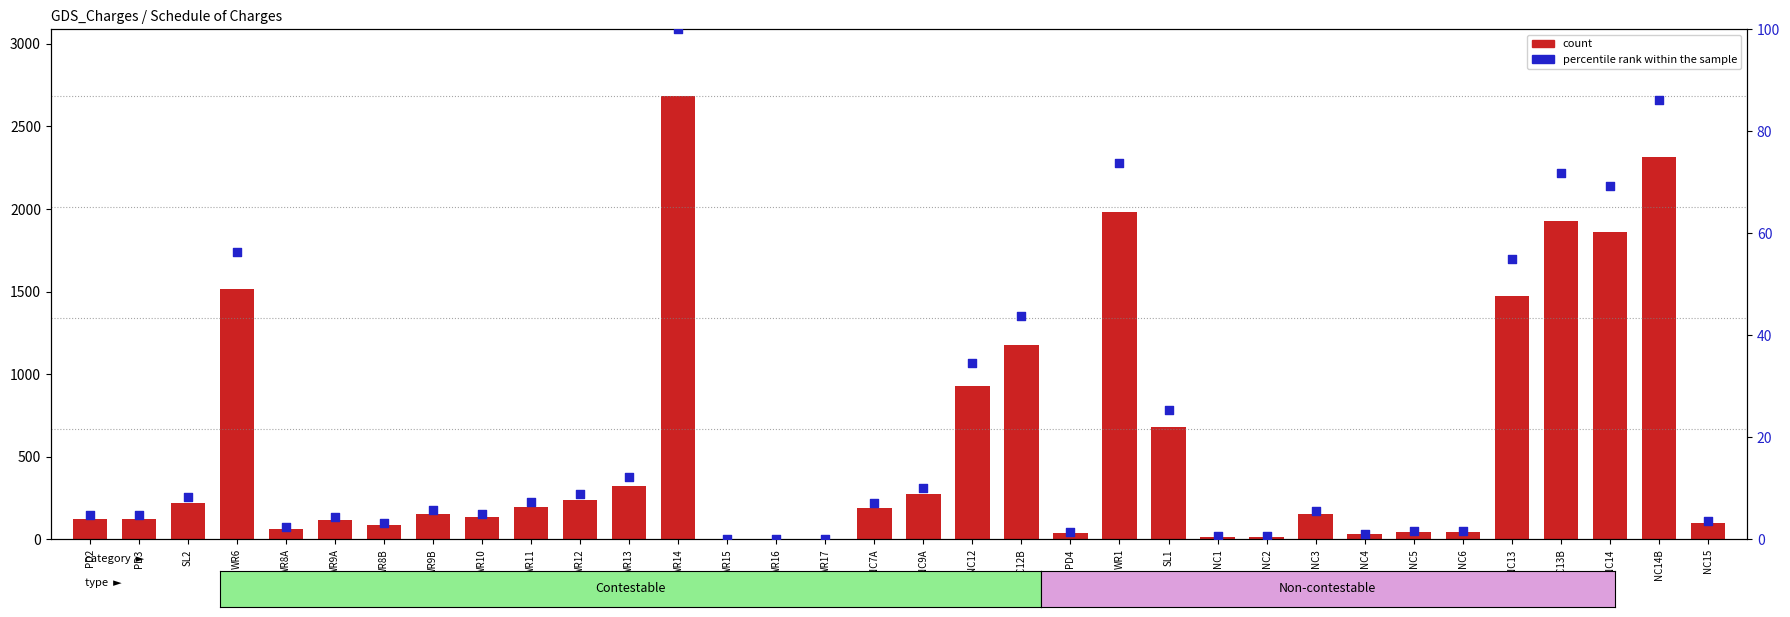

Which series contains the highest Y value?

count (Contestable)